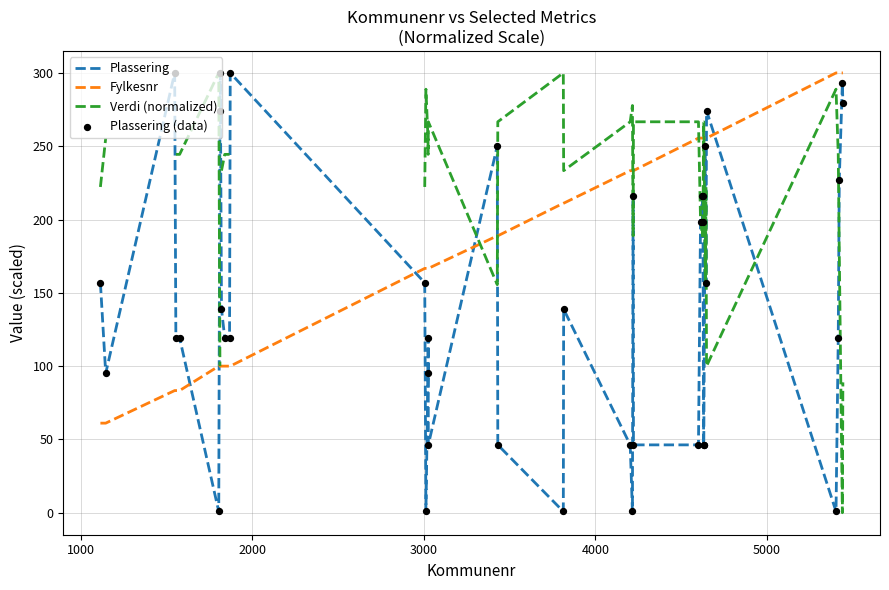

Which series contains the highest Y value?

Plassering